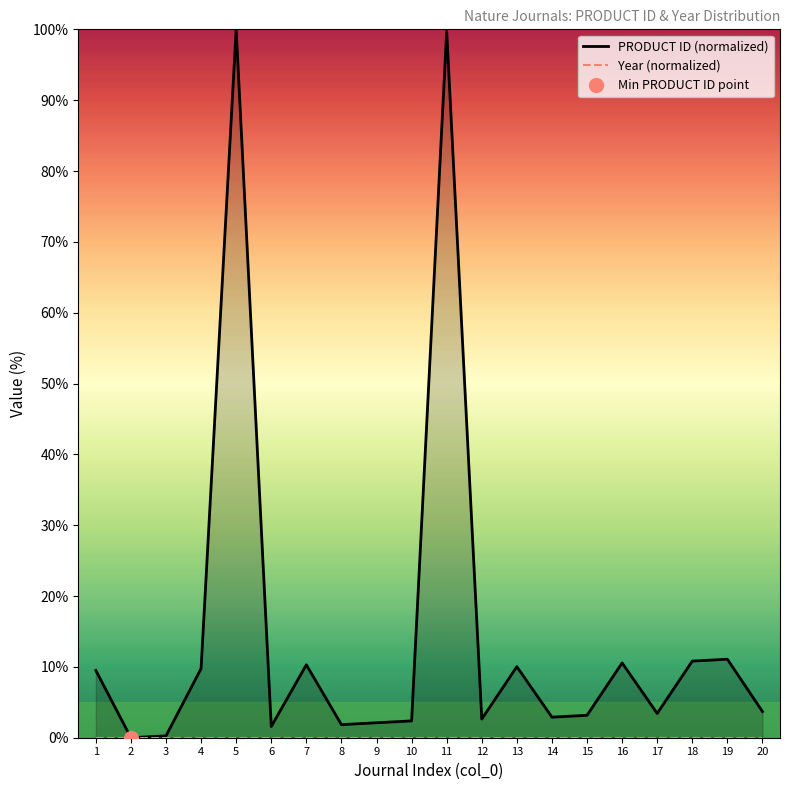

Is it true that Year (normalized) equals 0.0 at 8?

True